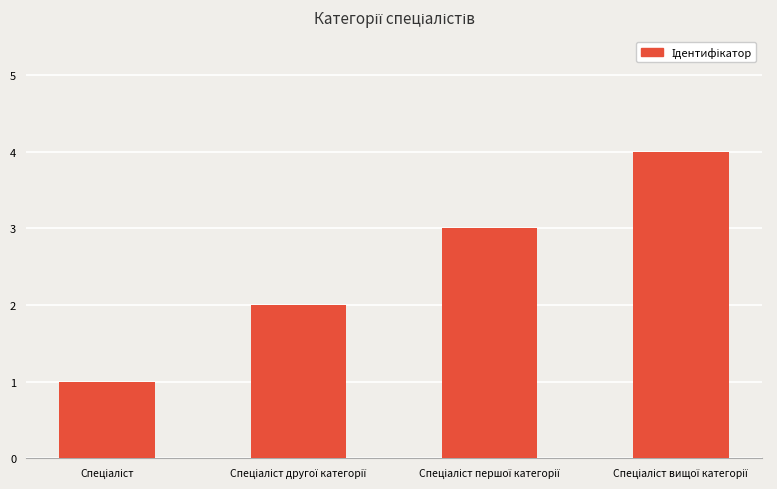

What is the difference between the maximum and minimum values?

3